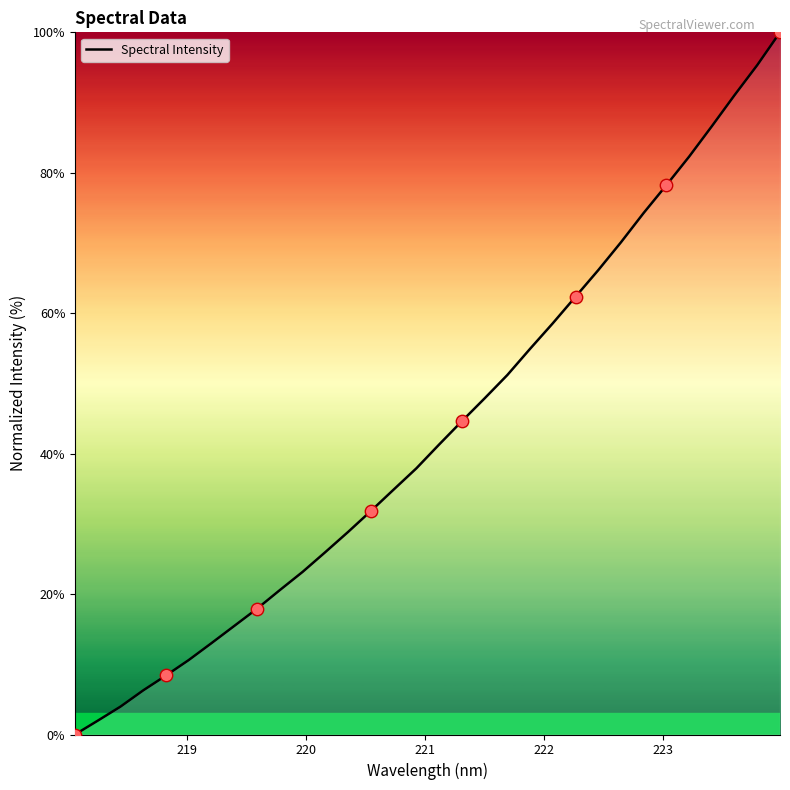

What is the greatest value displayed?

100.0